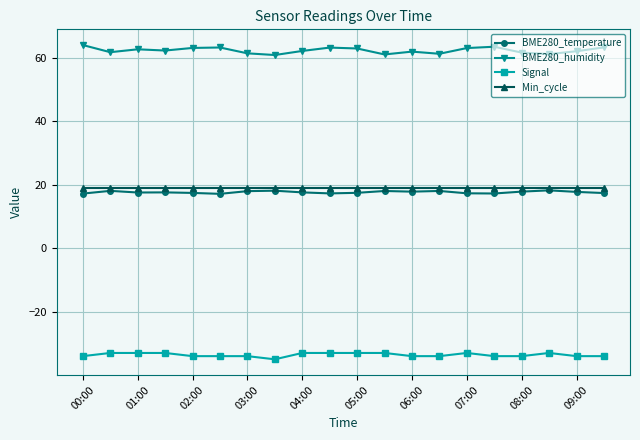

What is the maximum value shown in the chart?

63.9